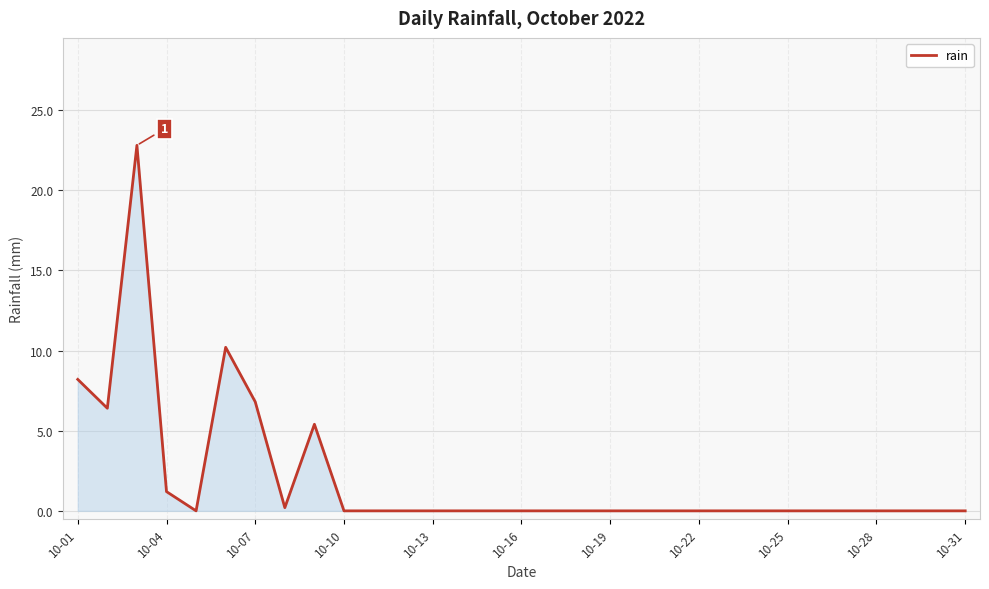

What is the difference between the maximum and minimum values?

22.8